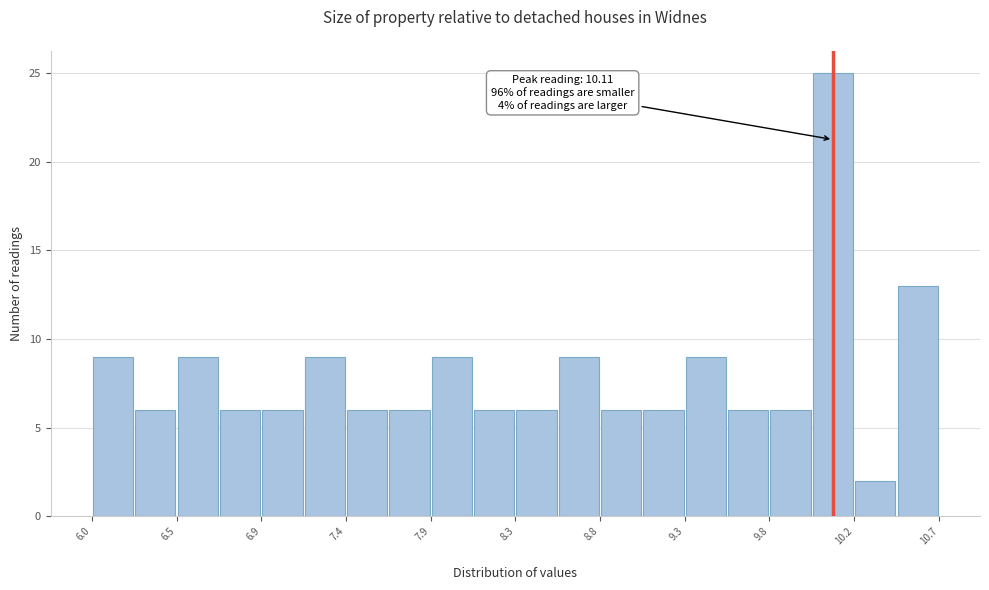

Which range on the x-axis has the tallest bar?

9.995 to 10.230